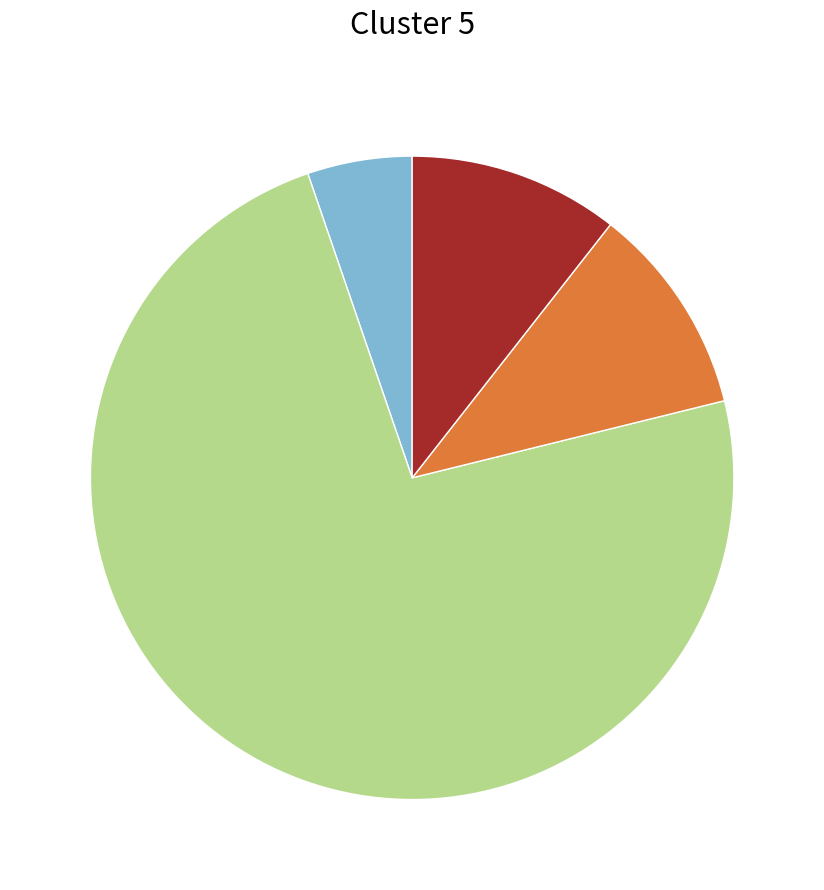

Is there any slice that represents more than half of the pie?

Yes